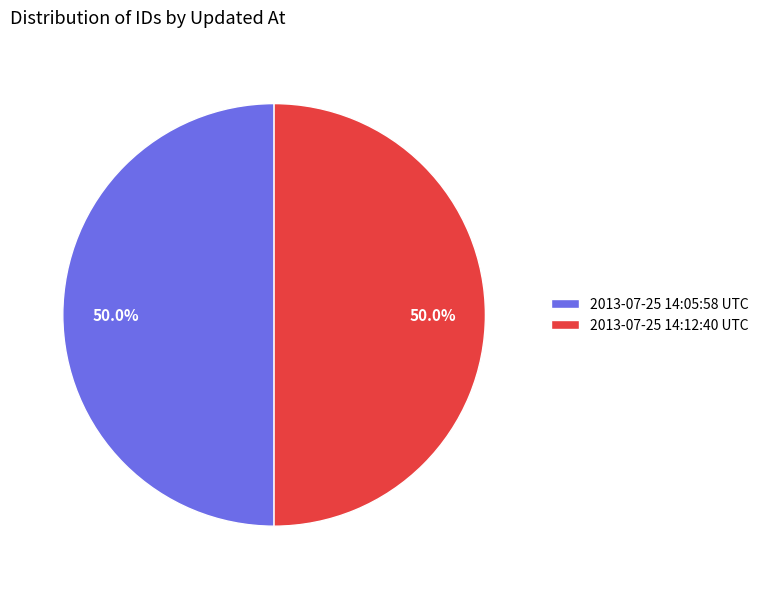

Combined, what portion of the pie is 2013-07-25 14:05:58 UTC and 2013-07-25 14:12:40 UTC?

100.0%